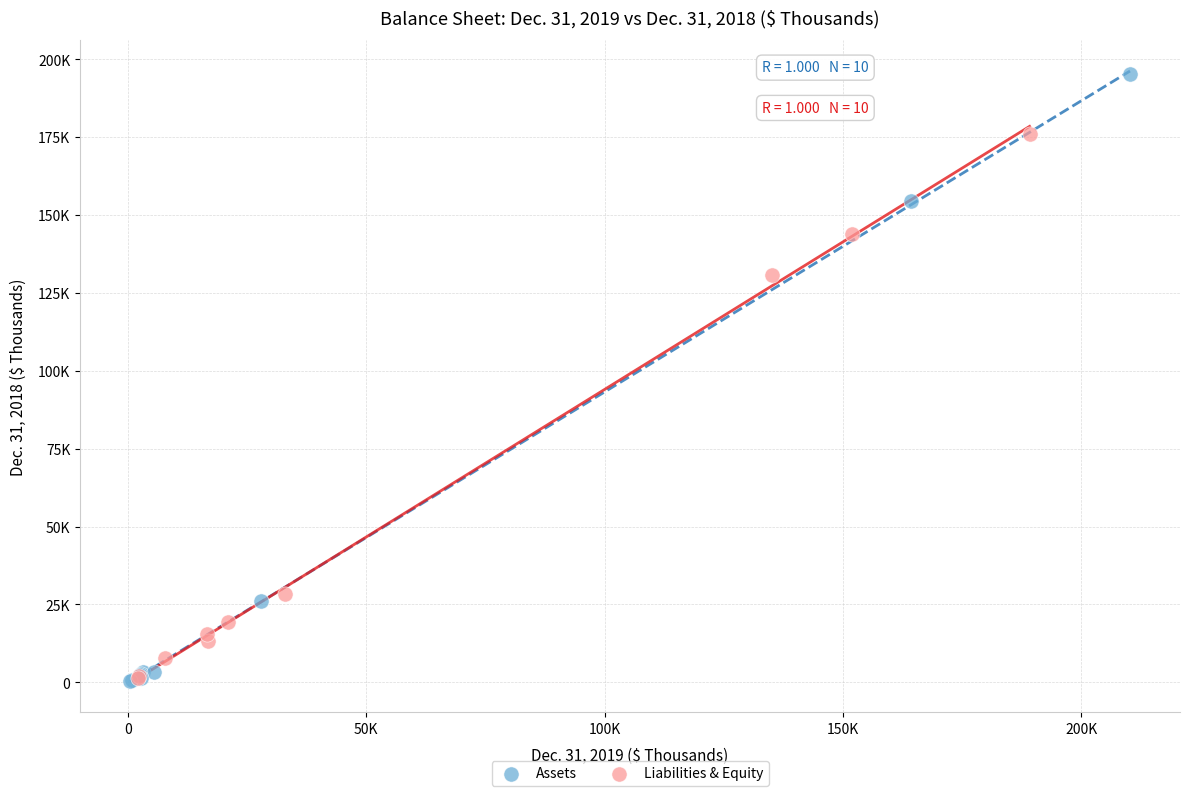

Which series reaches the maximum Y coordinate?

Assets